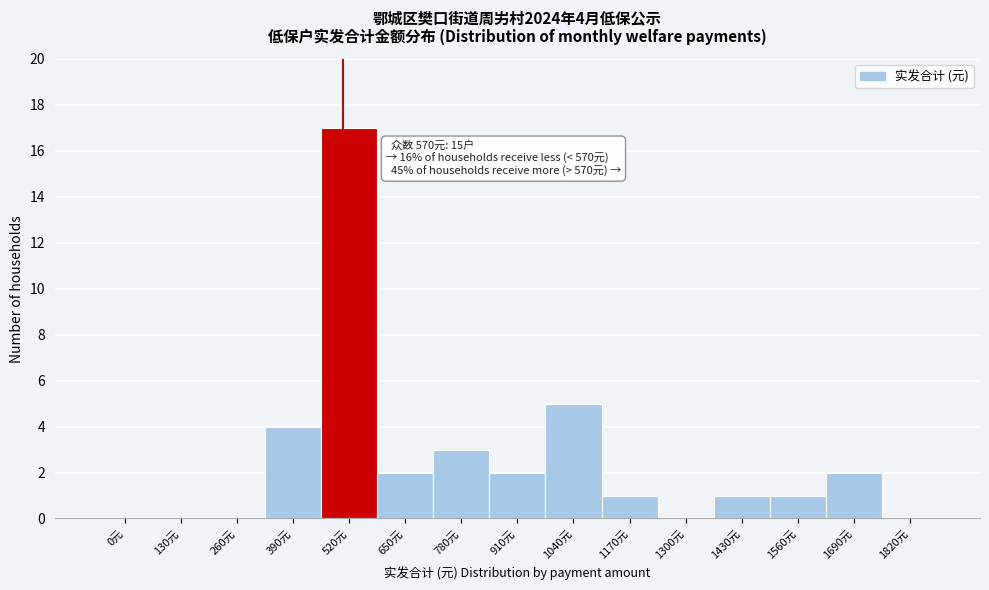

Reading right to left, list all the values displayed in this chart.

1820元=0	1690元=2	1560元=1	1430元=1	1300元=0	1170元=1	1040元=5	910元=2	780元=3	650元=2	520元=17	390元=4	260元=0	130元=0	0元=0